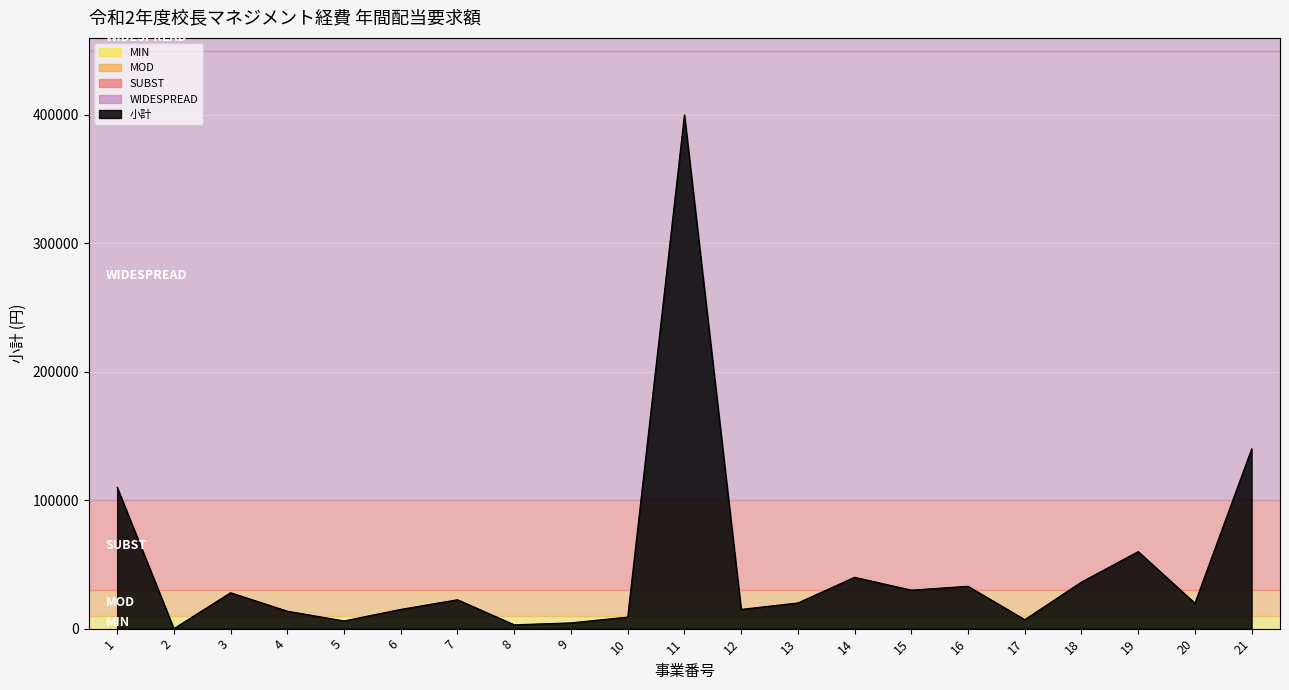

Is it true that the value at 10 is 9000?

True